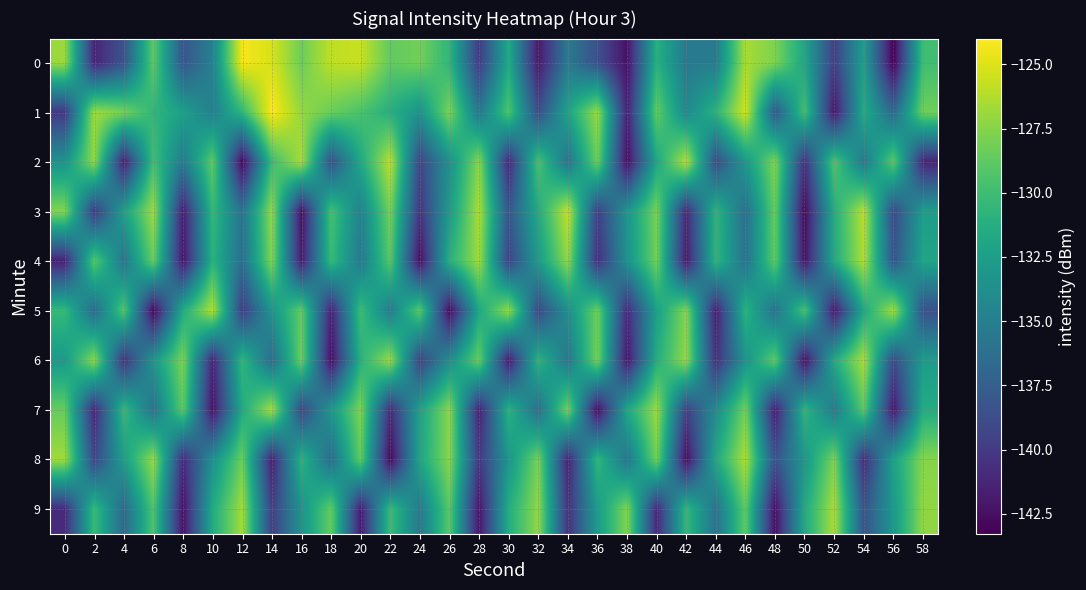

Rank the series at 32 from highest to lowest value.

9, 8, 2, 6, 3, 4, 7, 1, 5, 0